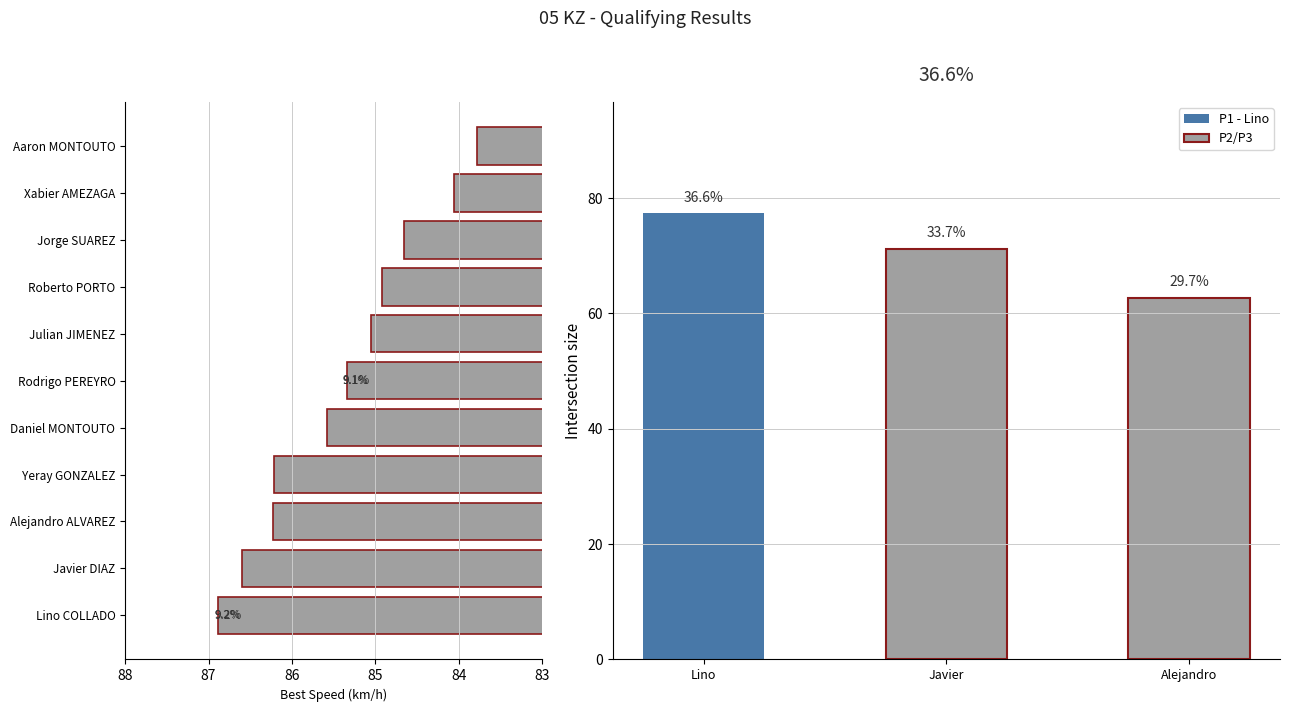

The chart shows a value of 83.8 at 10. True or false?

True